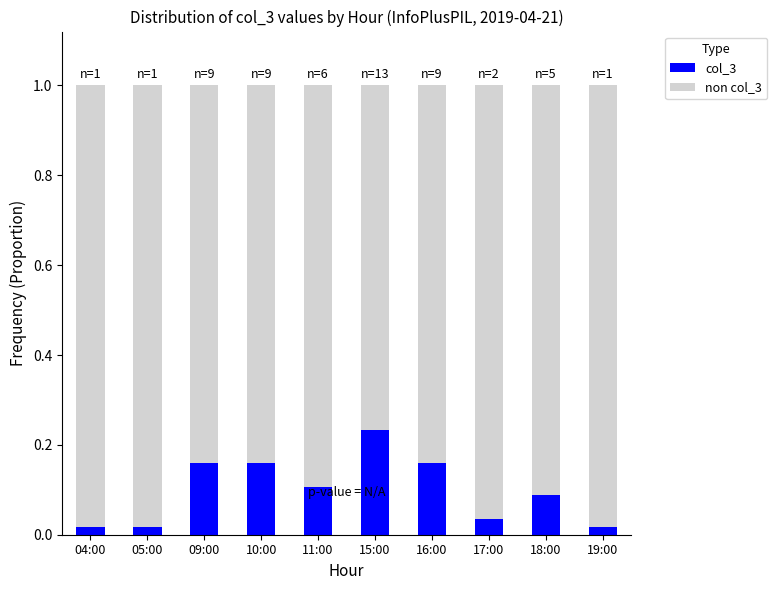

Does the chart contain any negative values?

No